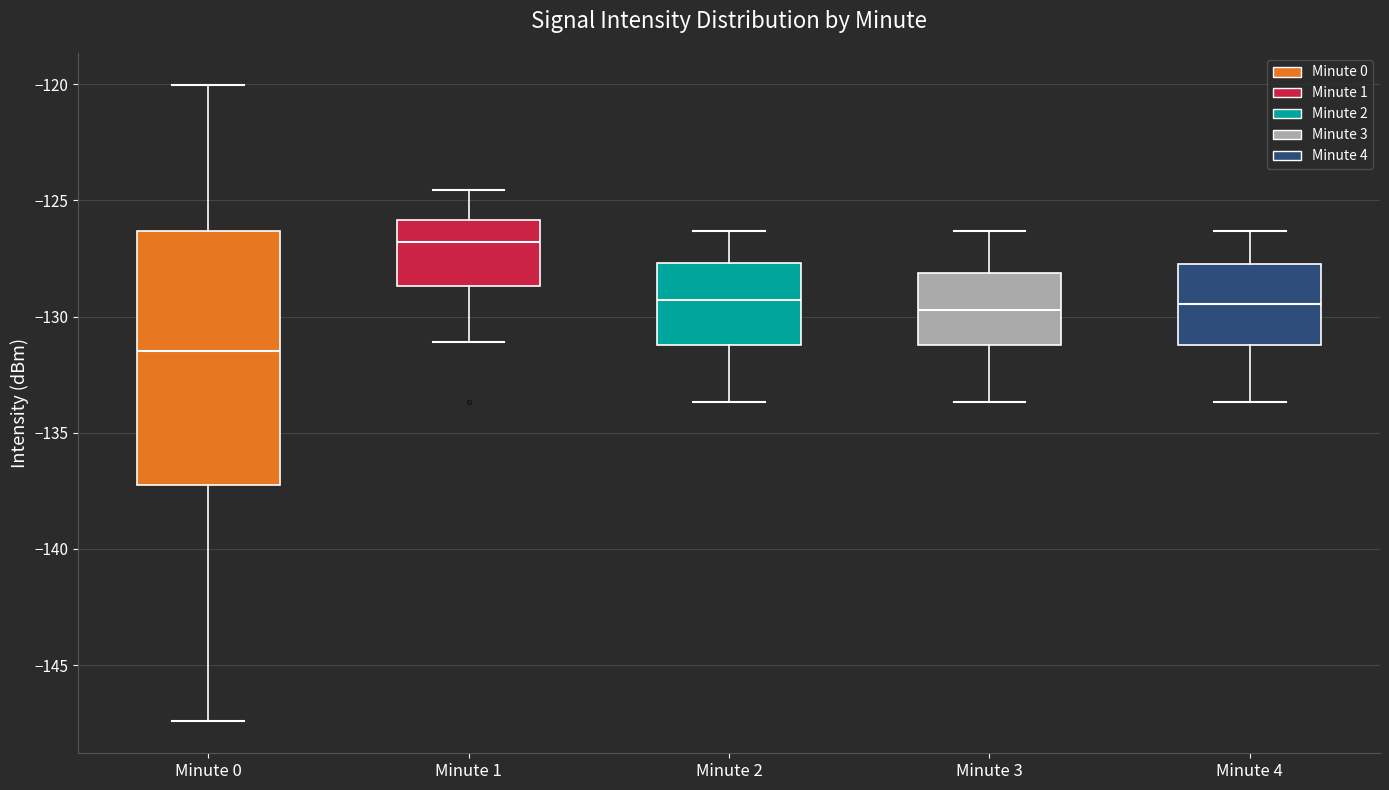

Comparing the boxes themselves (not the whiskers), which one is the tallest?

Minute 0